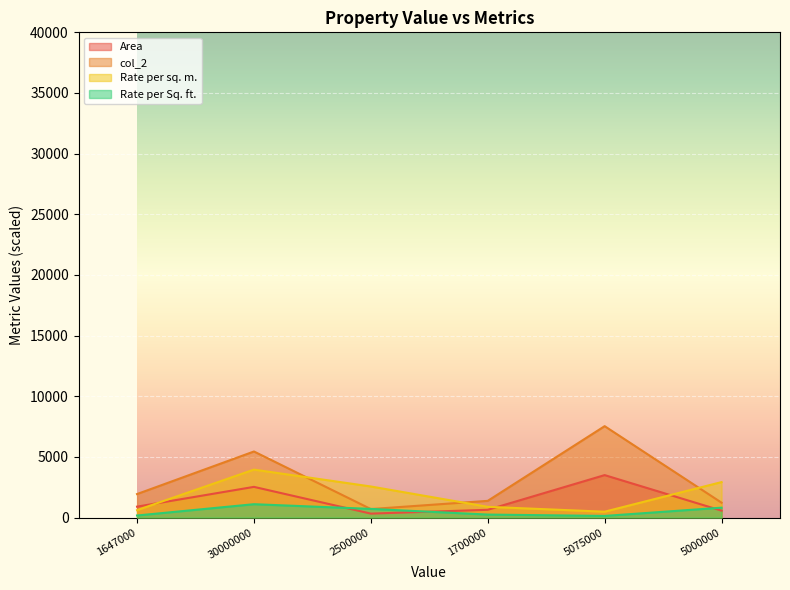

What is the difference between the Rate per Sq. ft. values at 30000000 and 5000000?

286.7